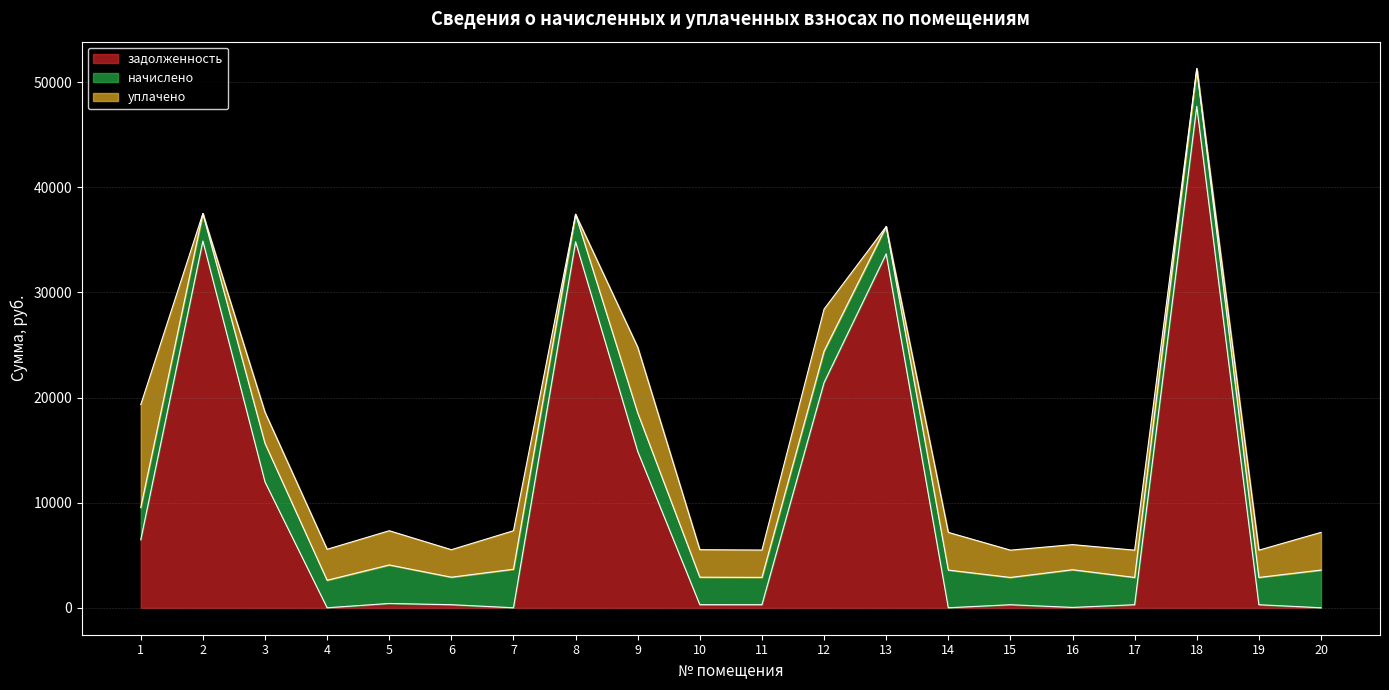

How many values in the уплачено series are below 2616?

9